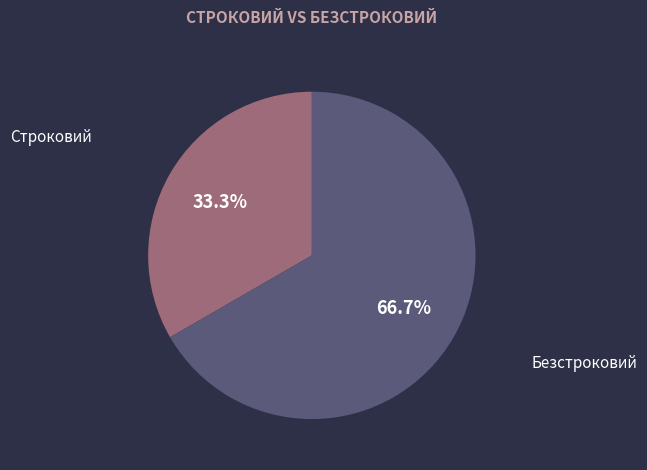

Is there a majority slice in this chart?

Yes